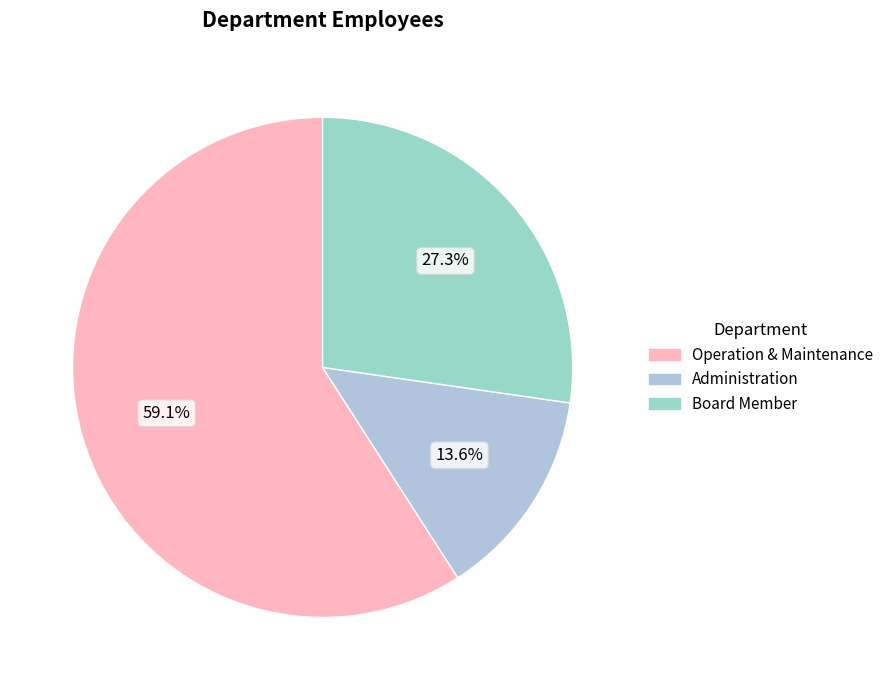

Which slice is the largest?

Operation & Maintenance